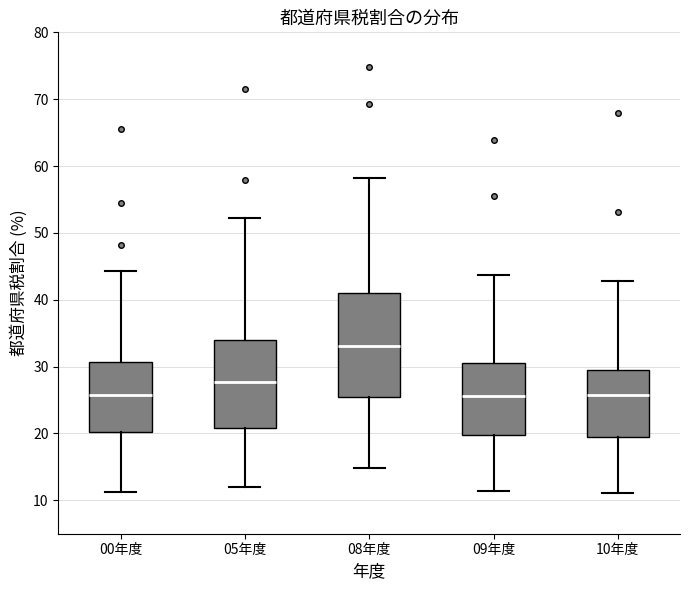

Reading left to right, transcribe this box plot: for each box, give where its median line is, the range the box spans, and where its two whiskers end, as read against the y-axis. The values are not printed on the chart, so give them approximately, as read against the axis.

00年度: median 26, box 20 to 31, whiskers 11 to 44
05年度: median 28, box 21 to 34, whiskers 12 to 52
08年度: median 33, box 25 to 41, whiskers 15 to 58
09年度: median 26, box 20 to 30, whiskers 11 to 44
10年度: median 26, box 19 to 30, whiskers 11 to 43